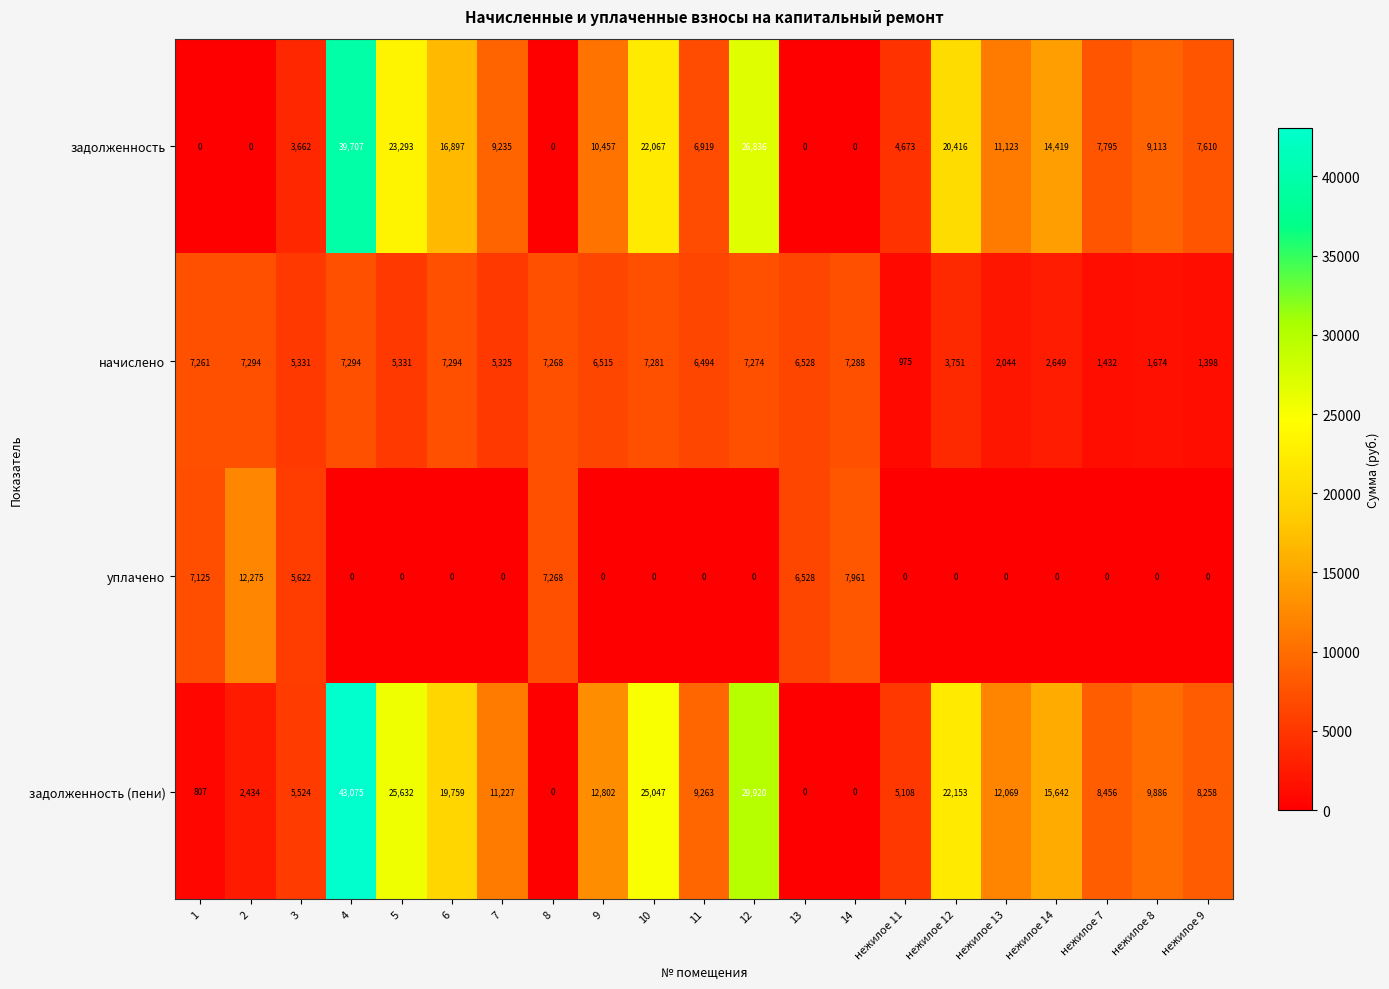

At 1, list the series in order from largest to smallest.

начислено, уплачено, задолженность (пени), задолженность